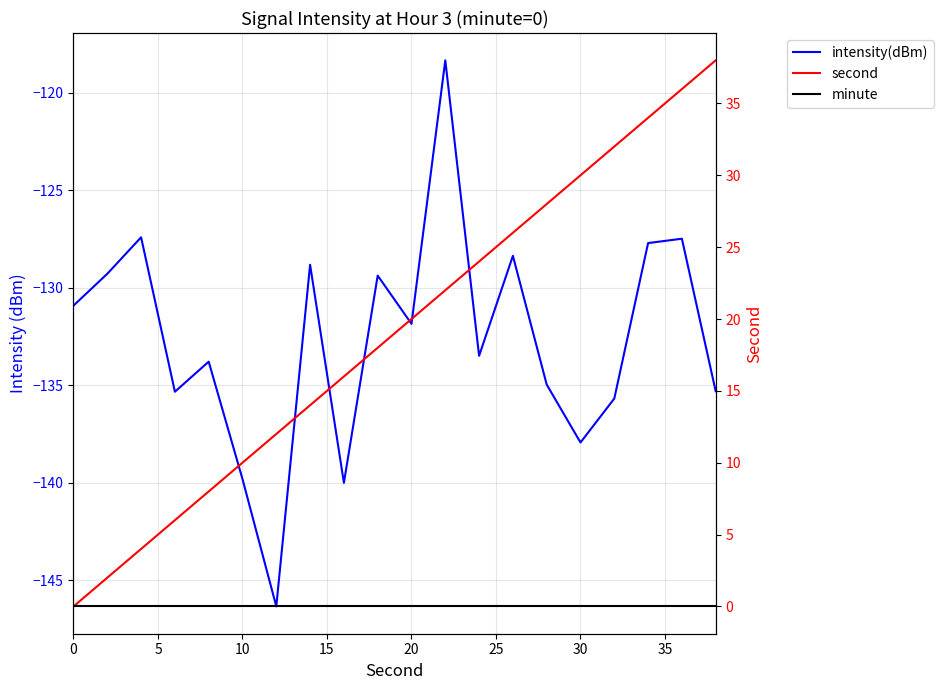

Does the chart have visible grid lines?

Yes